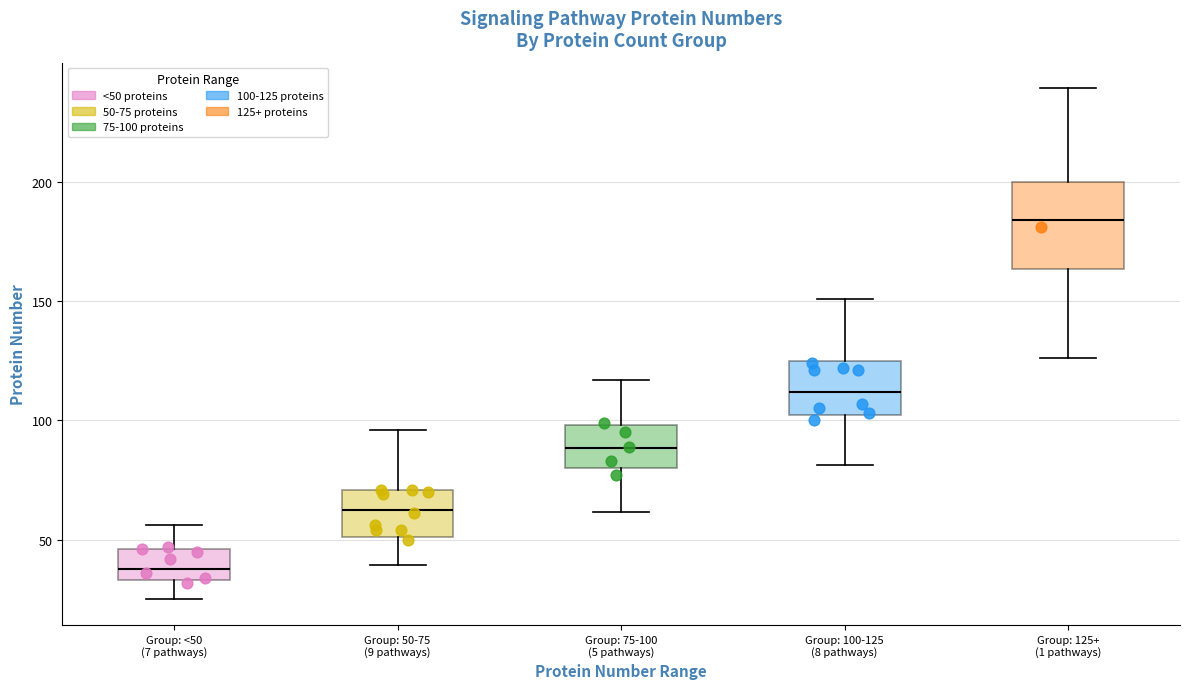

Where is the upper edge of the box for Group: 100-125 (8 pathways) on the y-axis? The values are not printed on the chart, so give them approximately, as read against the axis.

125